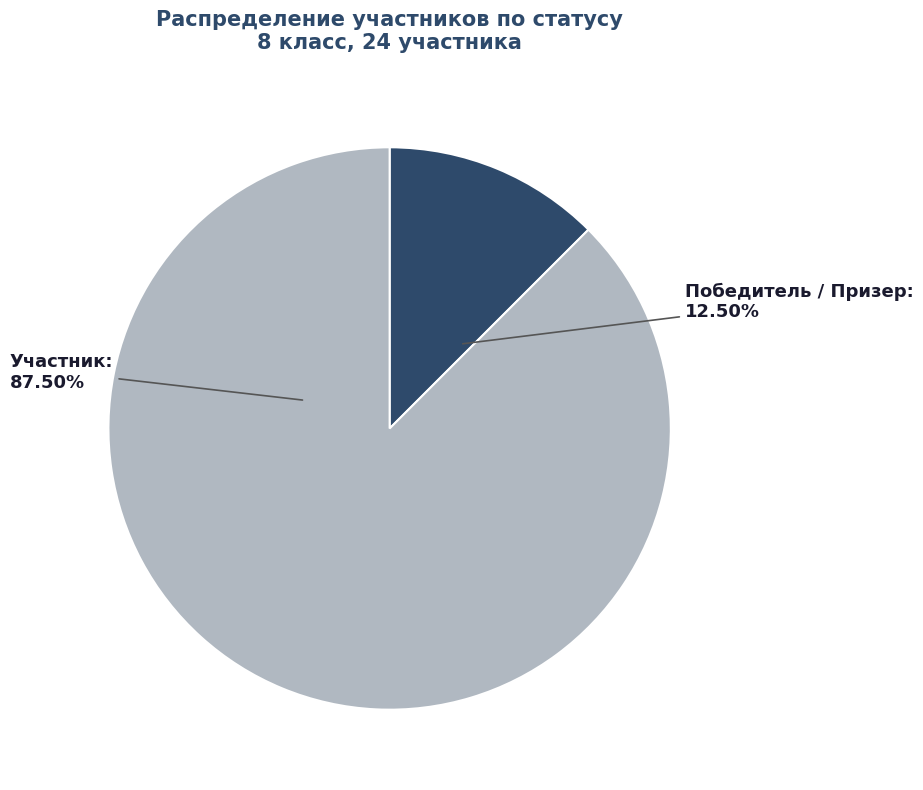

What is the majority slice?

Участник